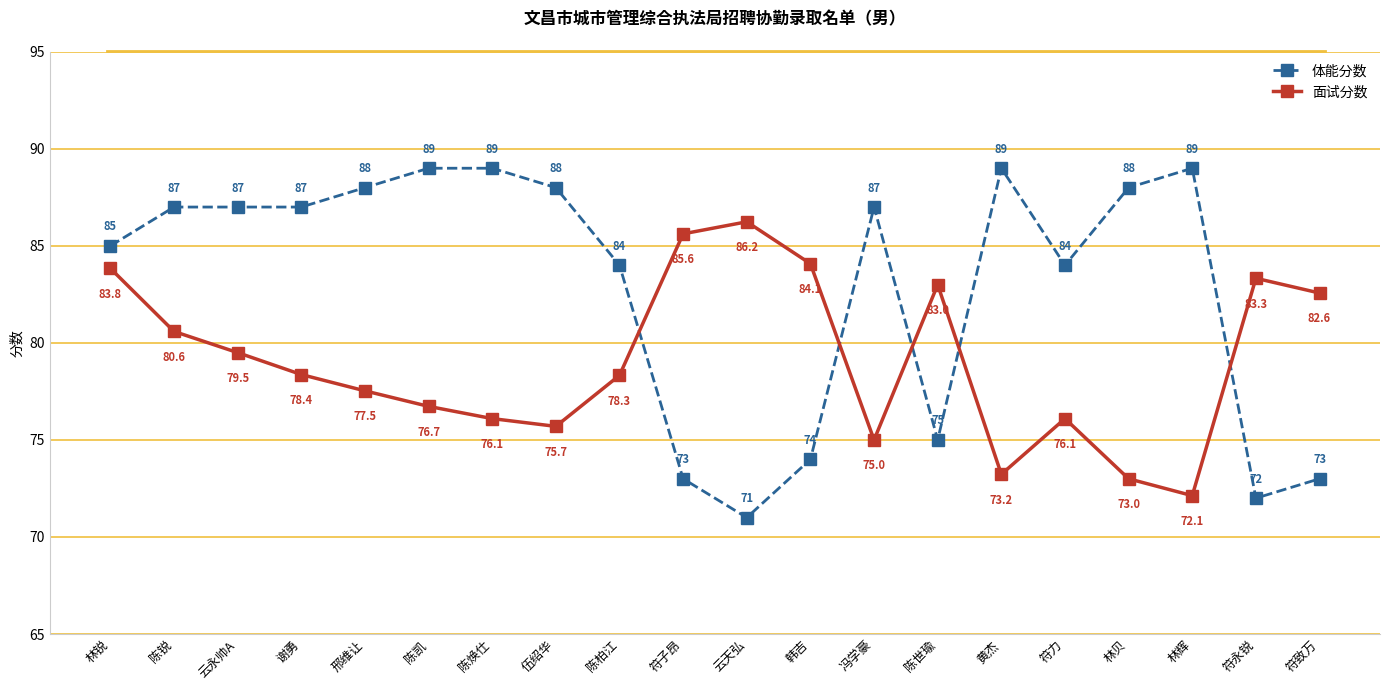

Rank the series at 陈锐 from highest to lowest value.

体能分数, 面试分数